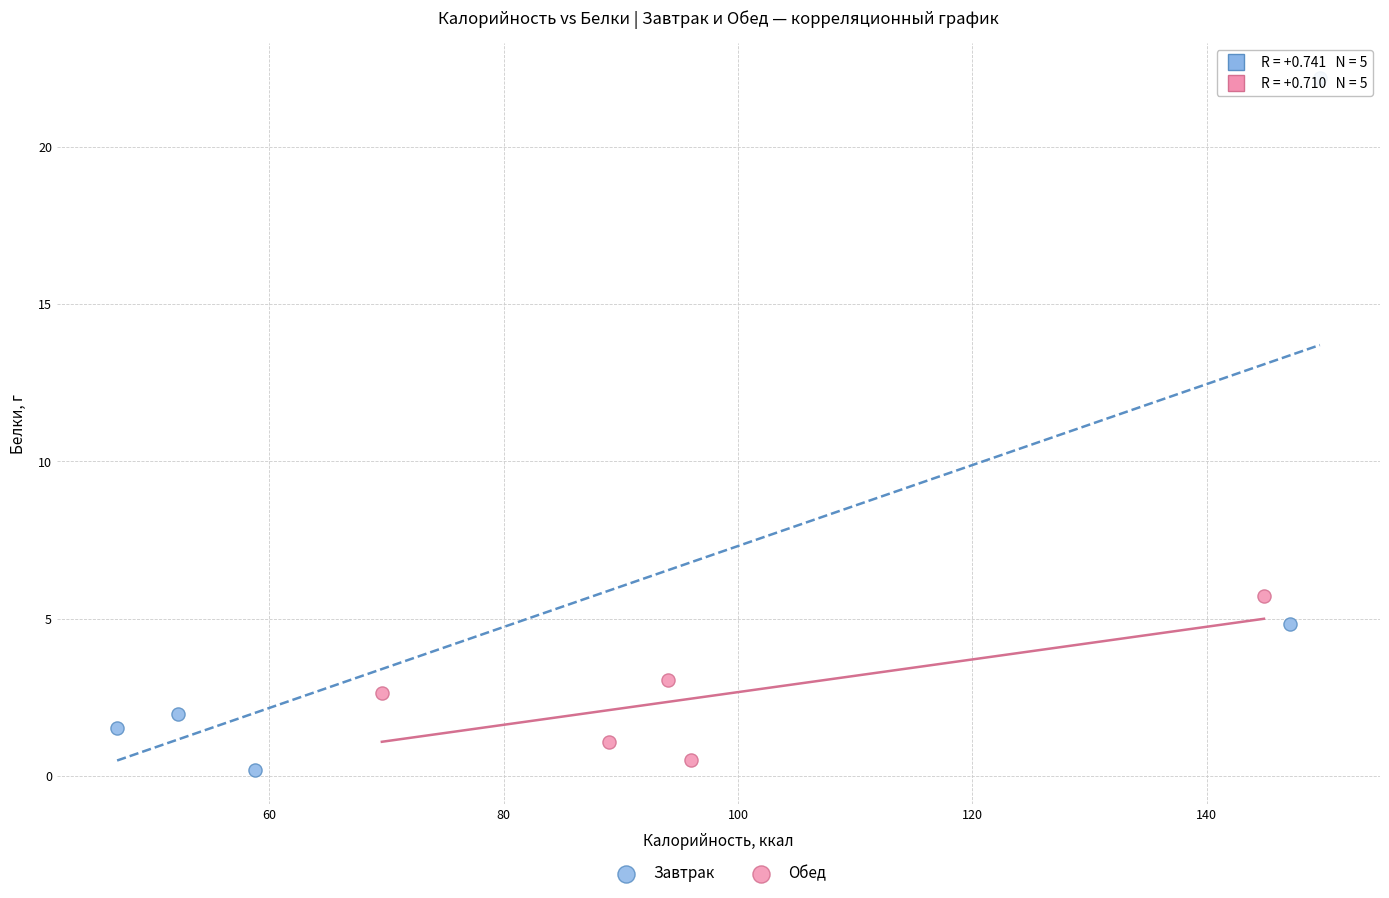

Which series has the widest spread of Y values?

Завтрак